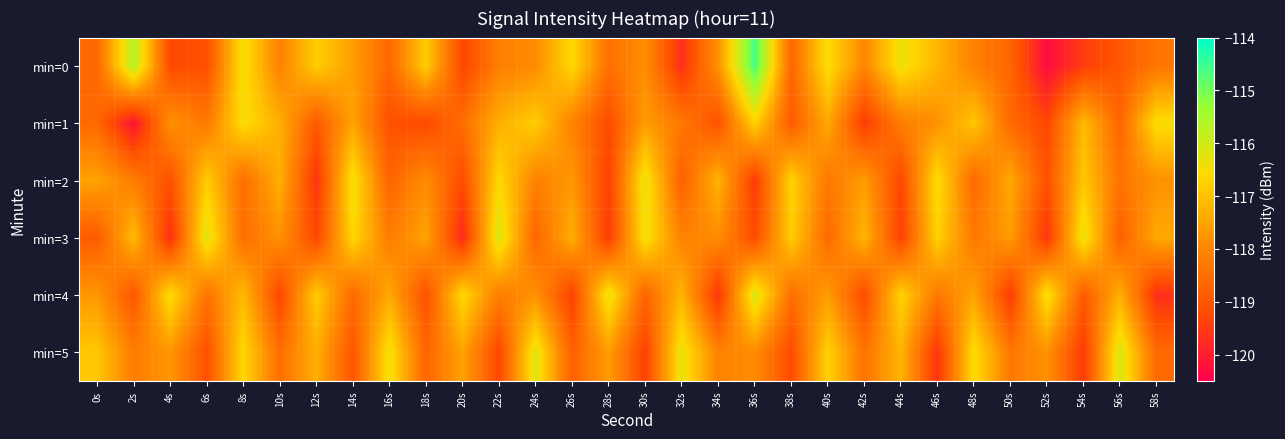

Which series has the largest total across all categories?

min=5